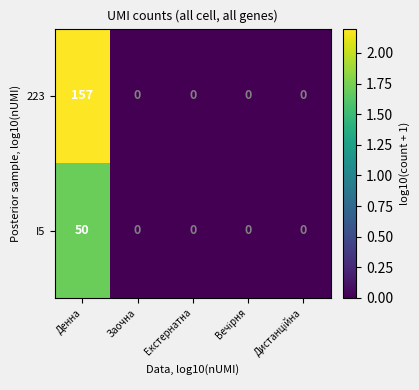

Which series has the largest total across all categories?

223